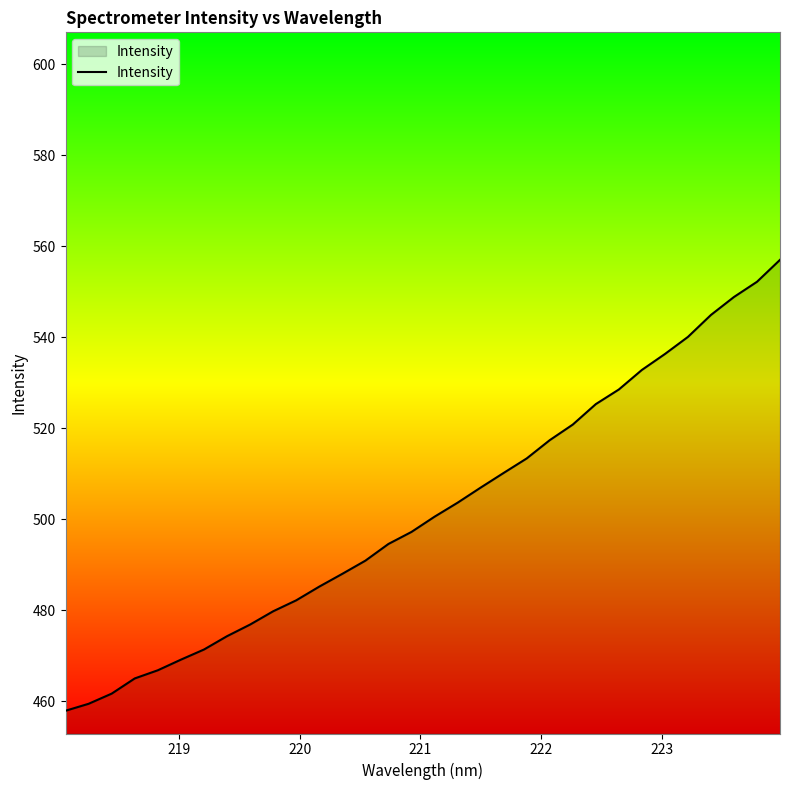

True or false: the data has more than 1 interior local peaks.

False